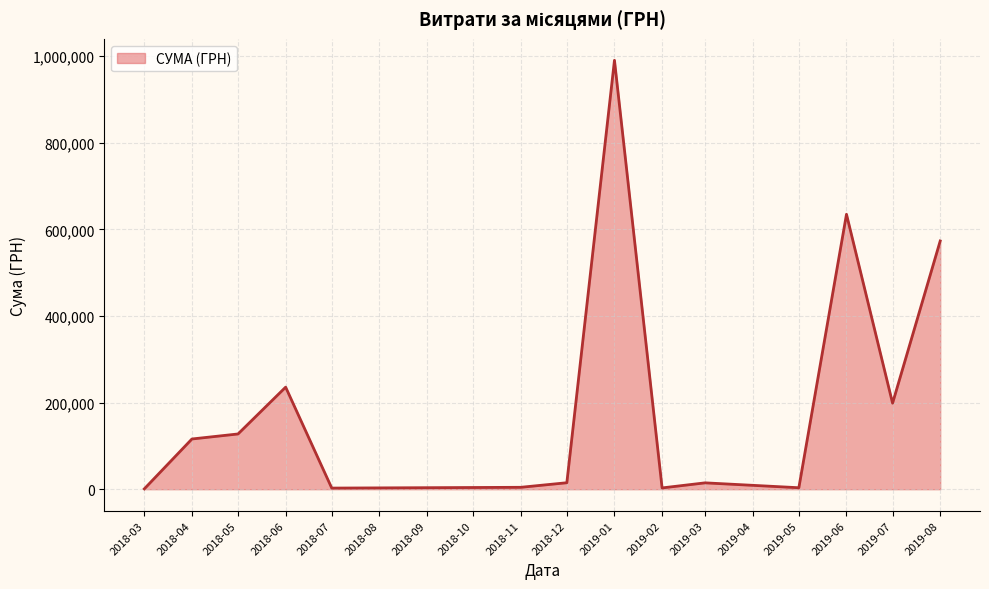

At which category does the chart reach its peak across all series?

2019-01